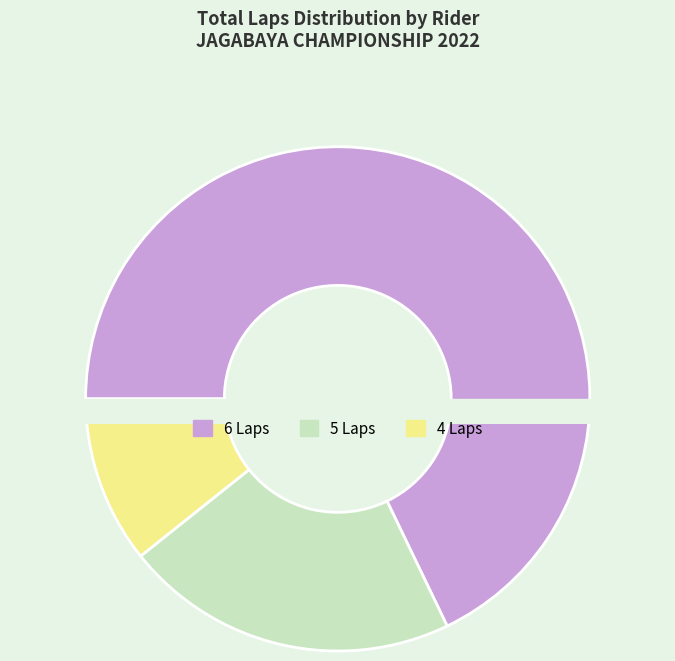

True or false: ILHAM SHIVA accounts for 1% of the total.

False